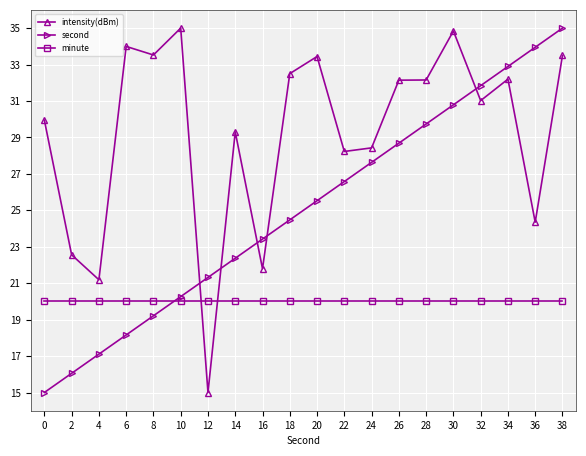

Where does the second series first go above 25?

20